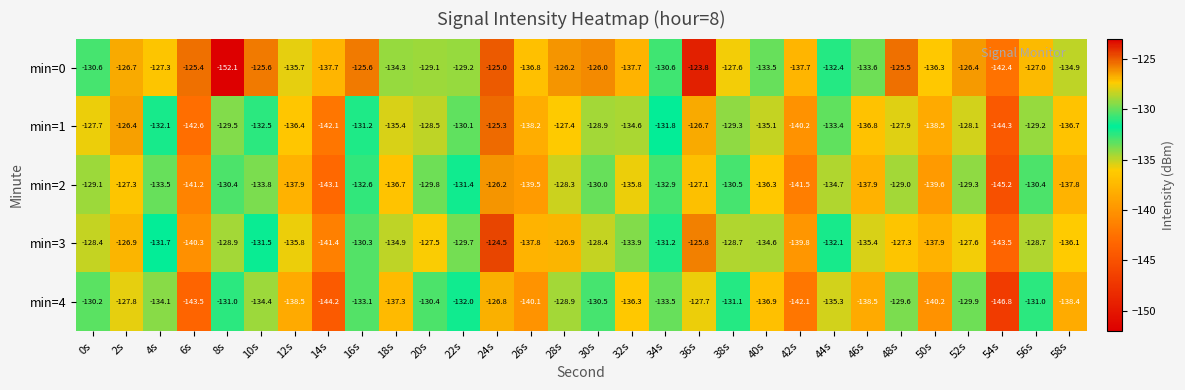

True or false: min=0 has a value of -174.6 at 48s.

False